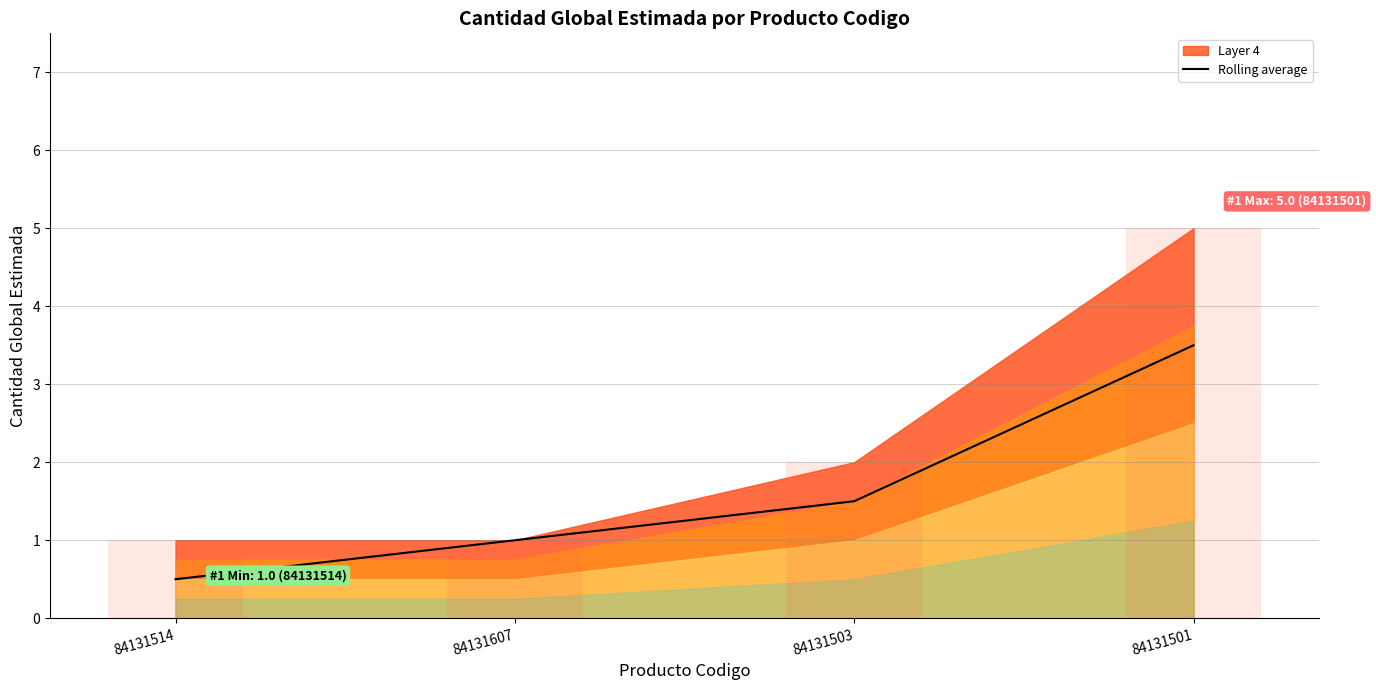

Which label corresponds to the smallest value in the chart?

84131514